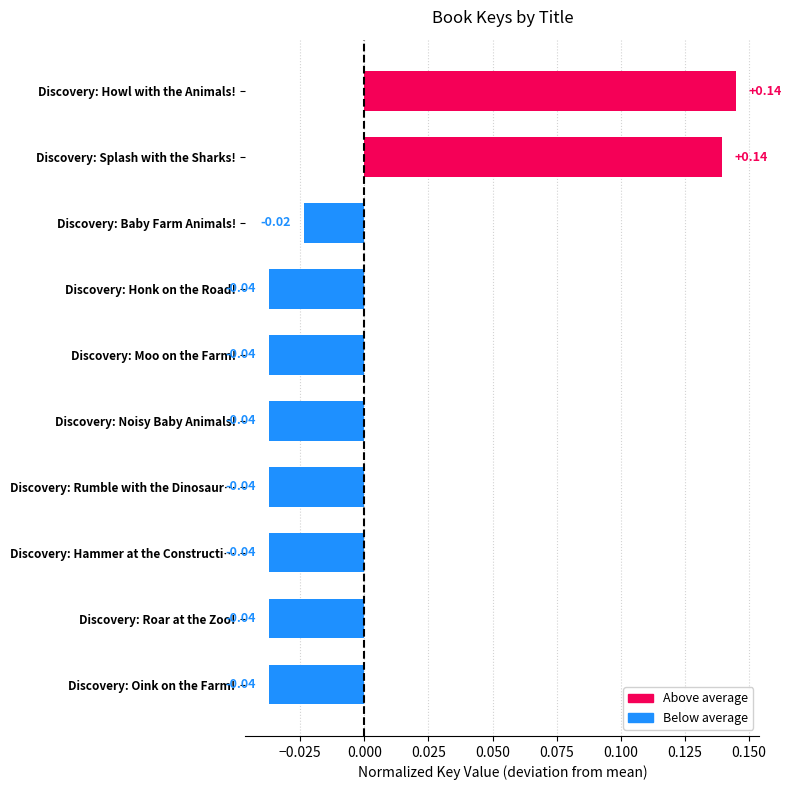

Which has a higher value, Discovery: Baby Farm Animals! or Discovery: Oink on the Farm!?

Discovery: Baby Farm Animals!